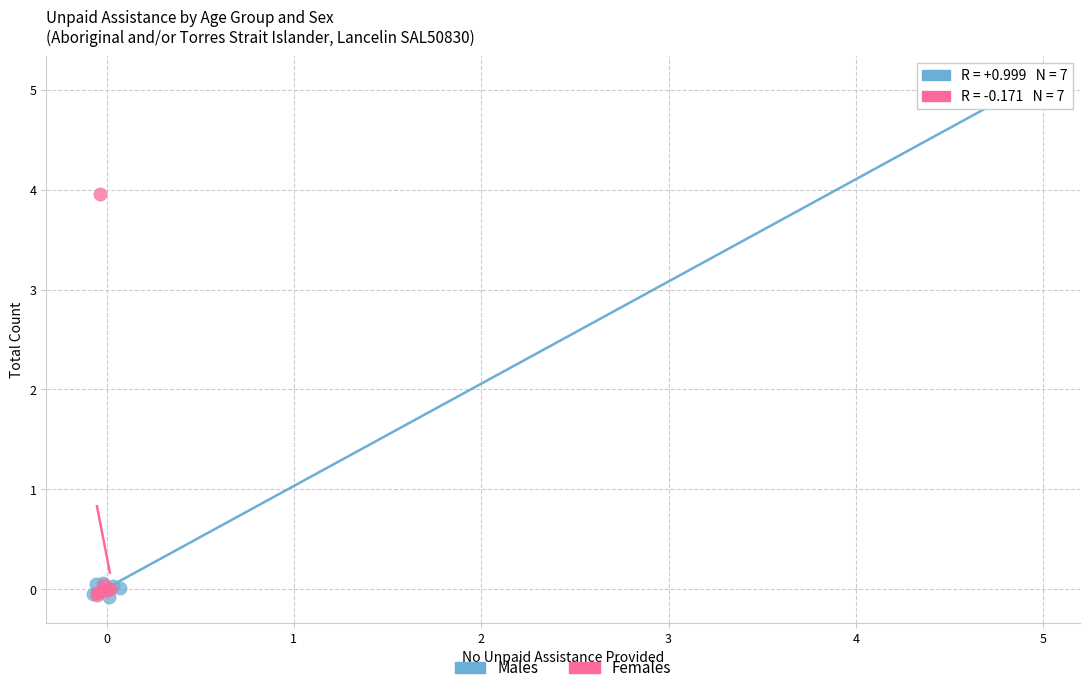

Which series has the largest Y range (max minus min)?

Males